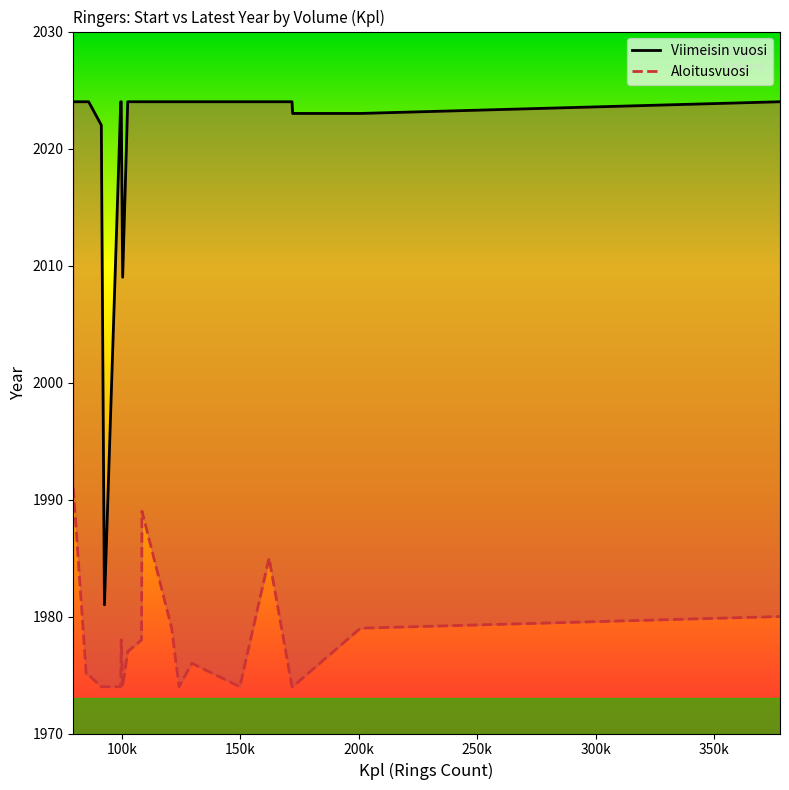

True or false: Aloitusvuosi and Viimeisin vuosi intersect in this chart.

False